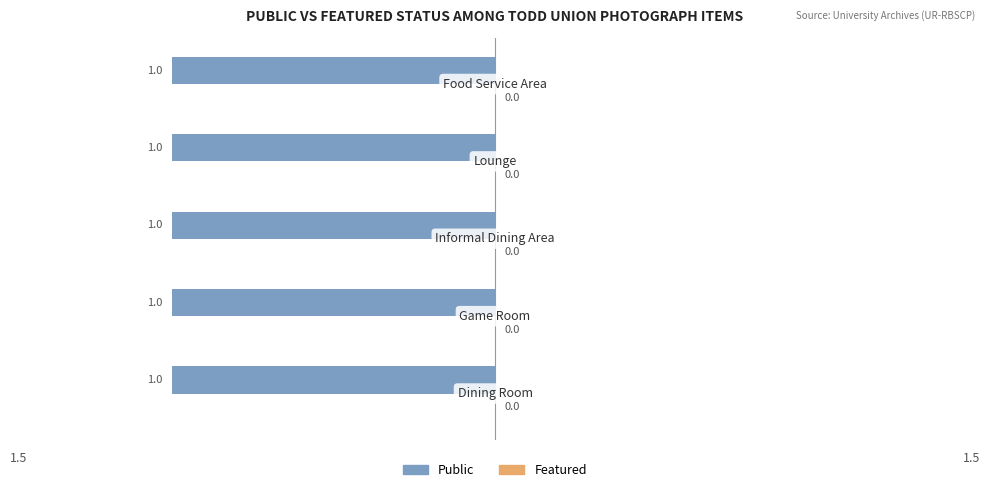

Is the value of Featured at Lounge greater than the value of Public at Informal Dining Area?

No